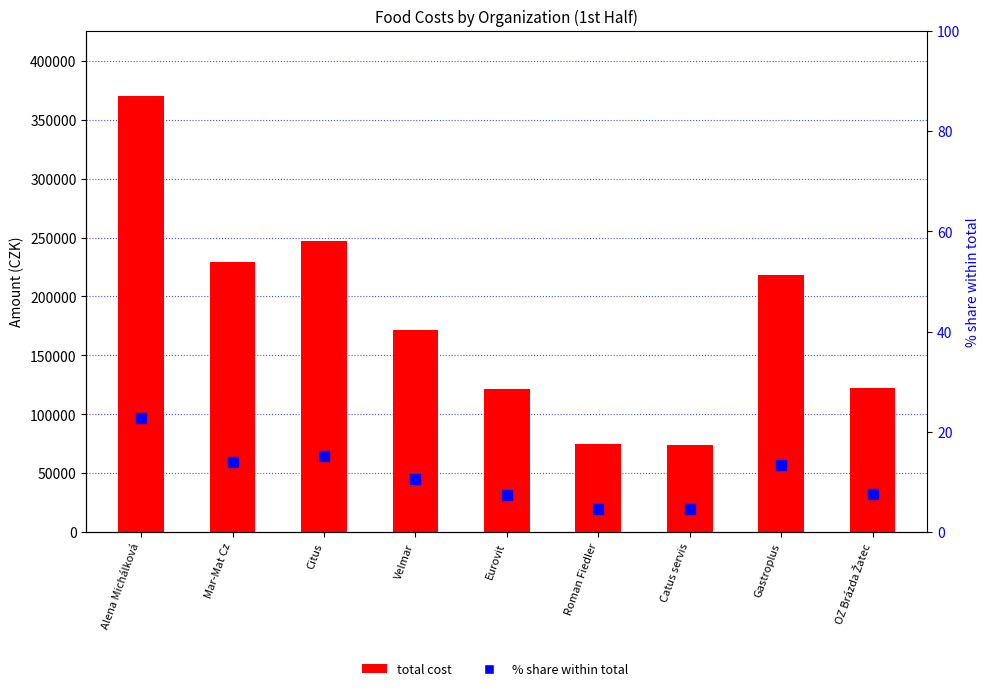

What is the value of the total cost bar at the 7th from the left?

73749.0